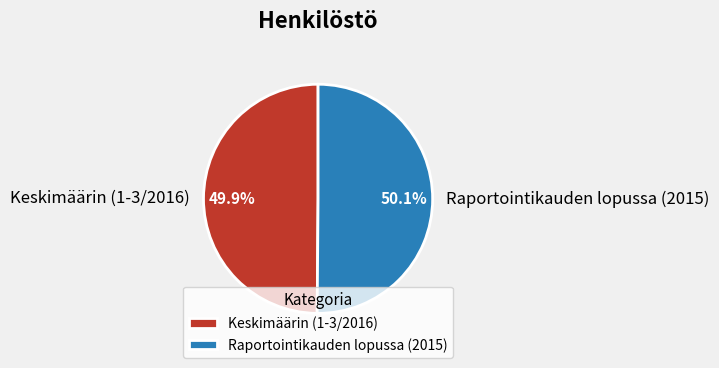

Does any single category account for the majority?

Yes